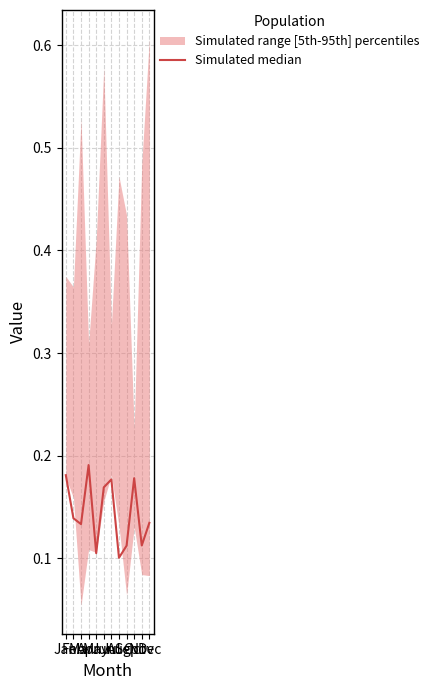

List the labels in order of value, largest first.

Apr, Jan, Oct, Jul, Jun, Feb, Dec, Mar, Nov, Sep, May, Aug